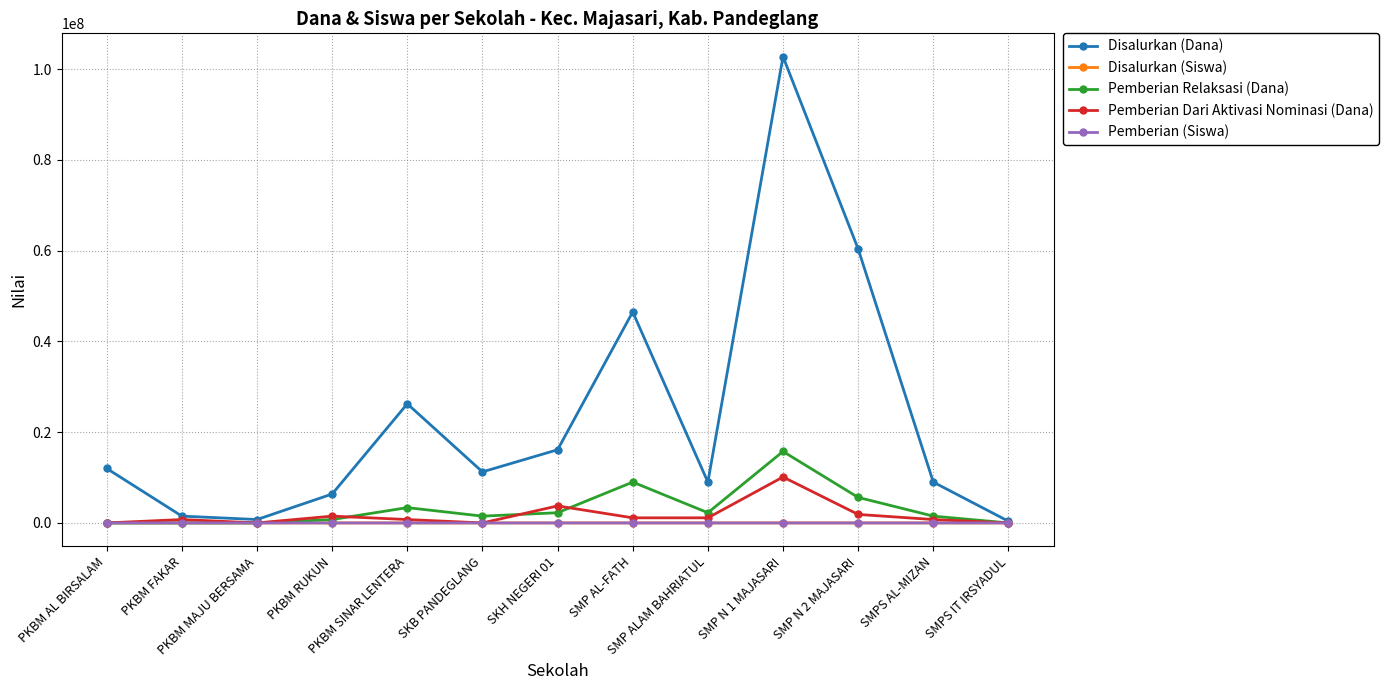

Does the chart have visible grid lines?

Yes